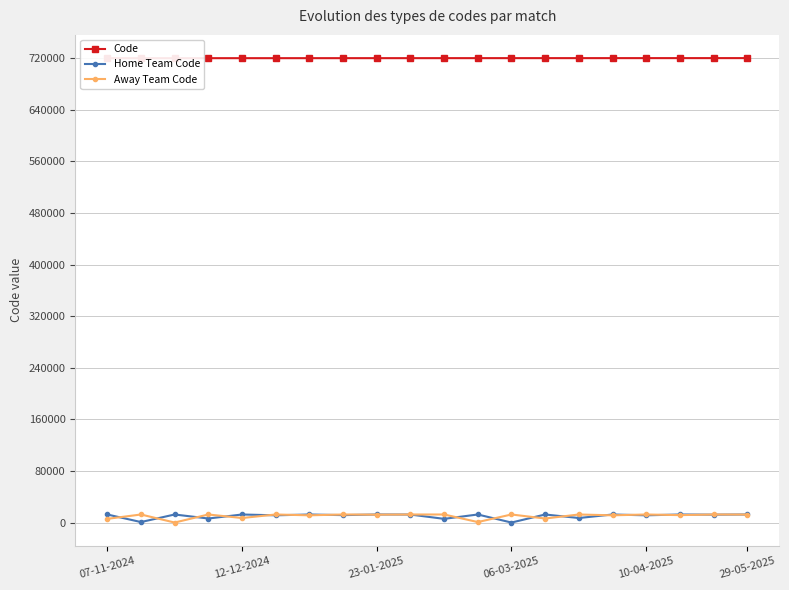

What position from the right is 29-05-2025?

1